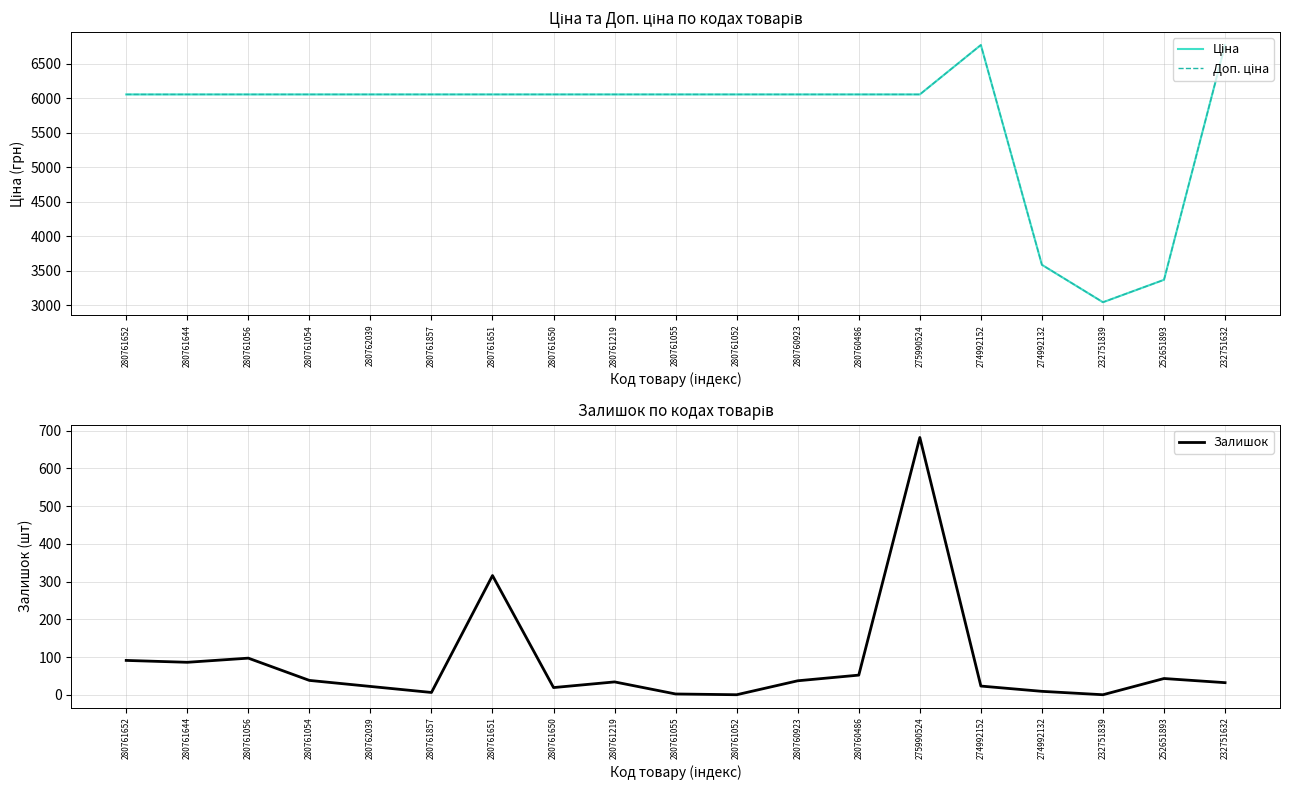

The value of Ціна at 280761052 is 2075.5. True or false?

False